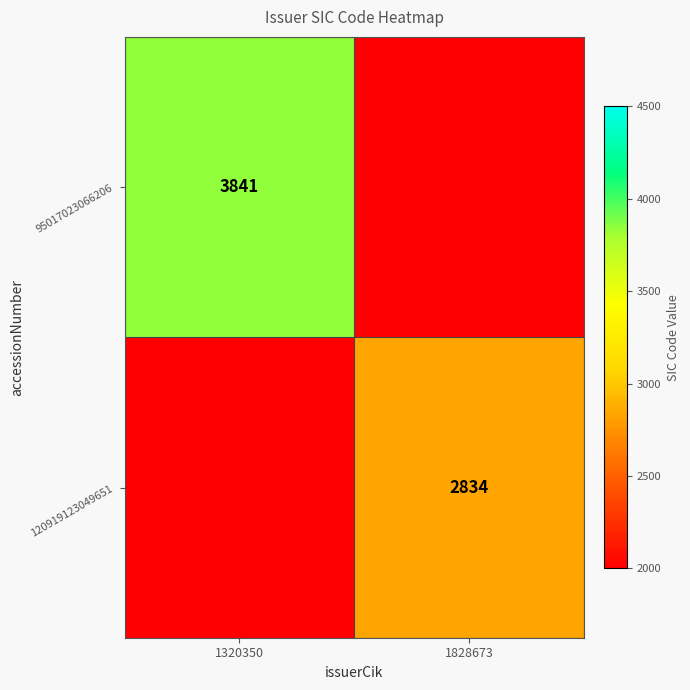

The 120919123049651 series shows 667 at 1828673. True or false?

False